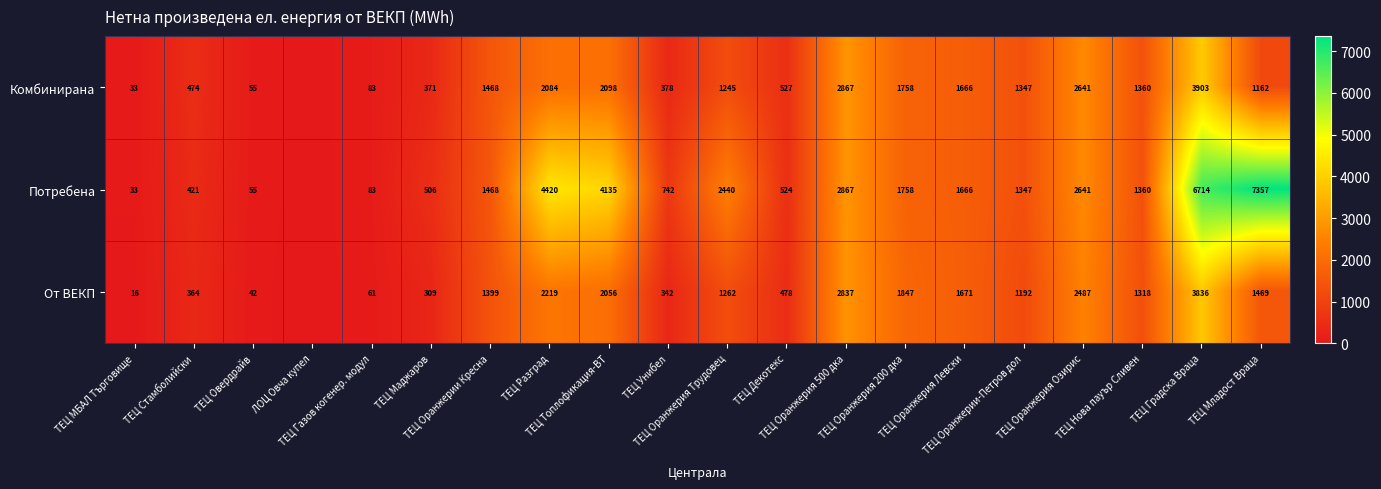

Which label corresponds to the smallest value in the chart?

ЛОЦ Овча купел